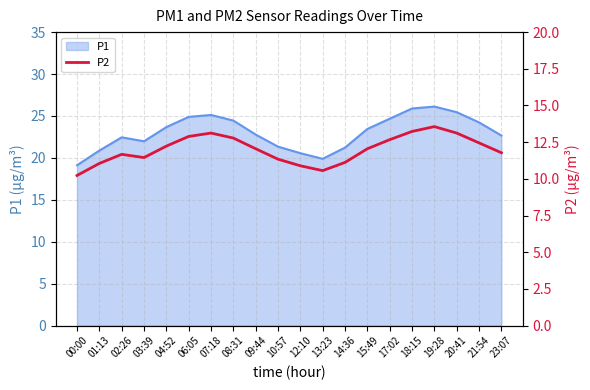

Which category has the lowest value across all series?

00:00